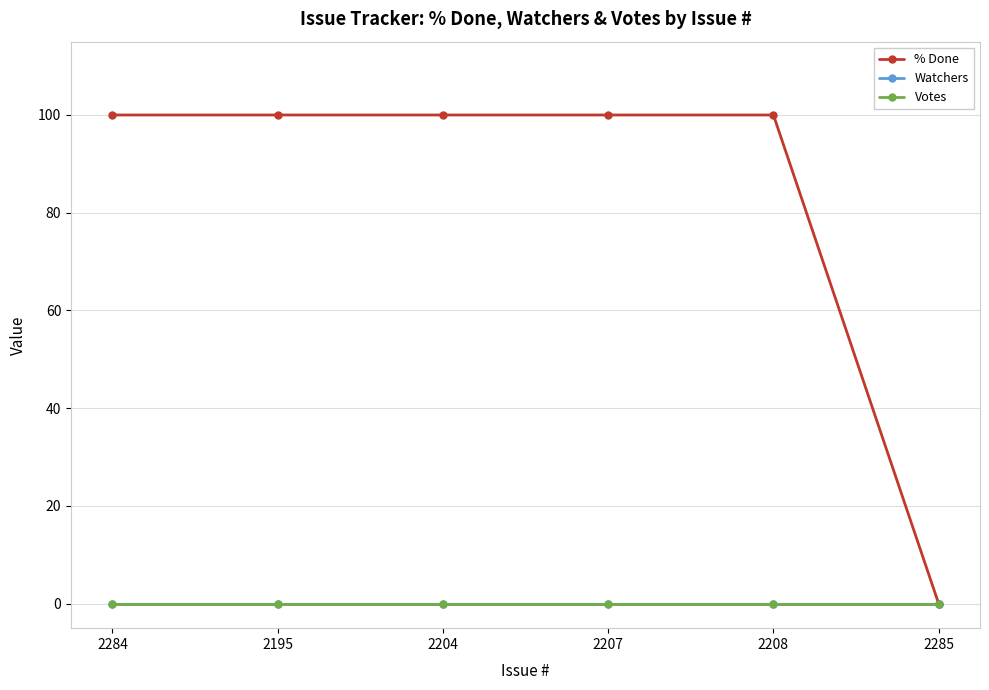

Reading left to right, extract all data points from this chart.

% Done: 100	100	100	100	100	0
Watchers: 0	0	0	0	0	0
Votes: 0	0	0	0	0	0